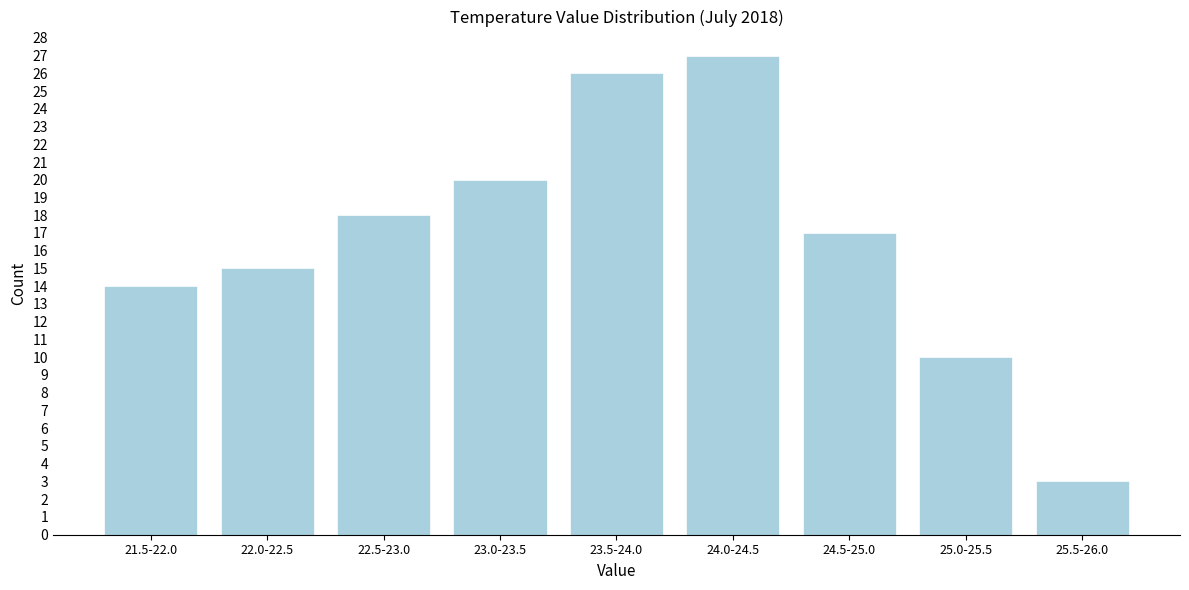

Reading left to right, transcribe all the data shown in this chart.

21.5-22.0=14	22.0-22.5=15	22.5-23.0=18	23.0-23.5=20	23.5-24.0=26	24.0-24.5=27	24.5-25.0=17	25.0-25.5=10	25.5-26.0=3